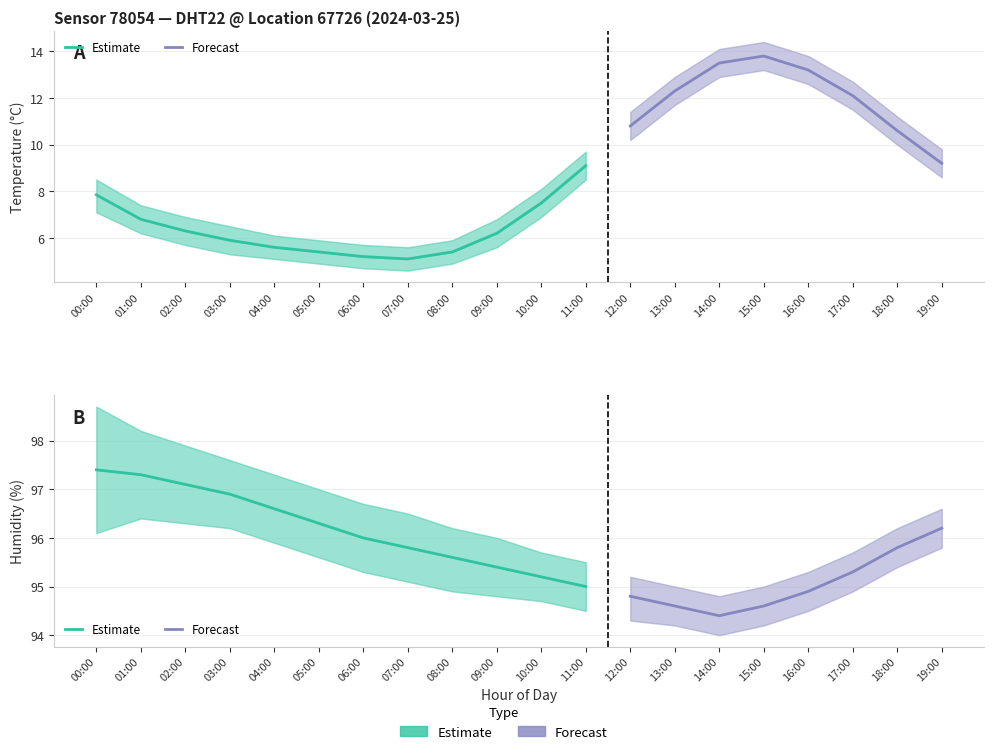

True or false: temperature and humidity_lower cross at least once.

False